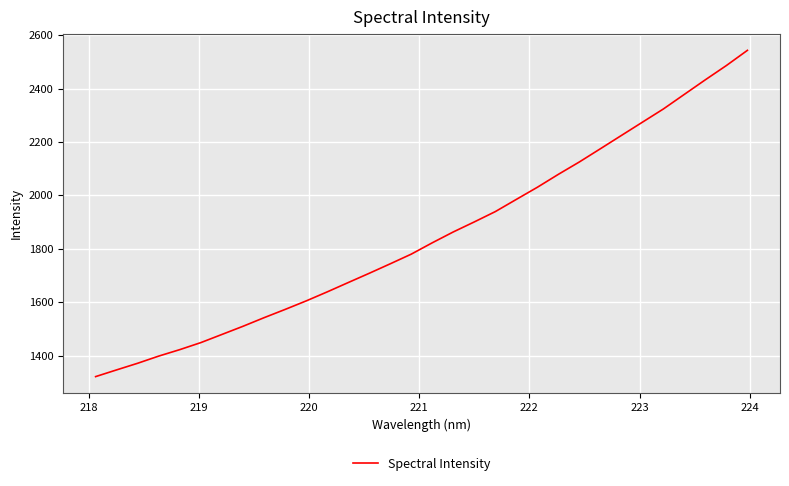

How many lines are shown in the chart?

1